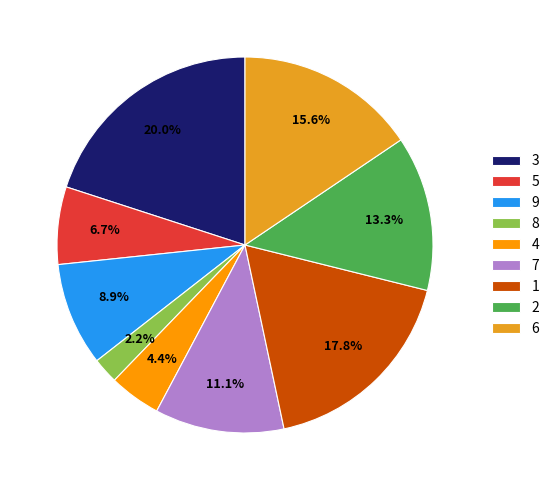

Which has a higher value, 7 or 4?

7